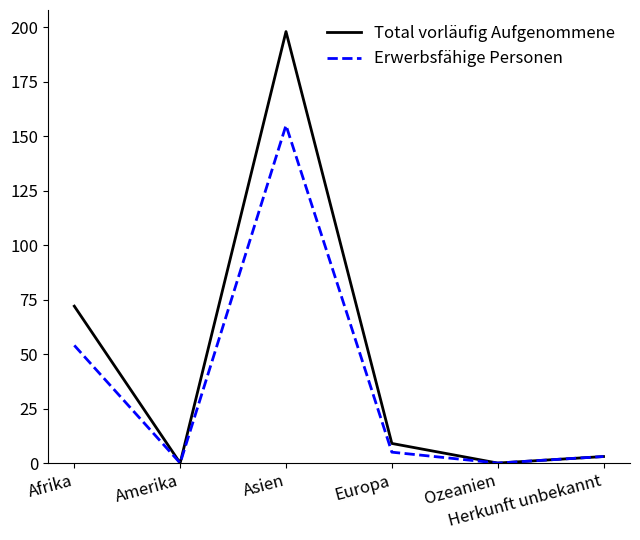

What is the greatest value displayed?

198